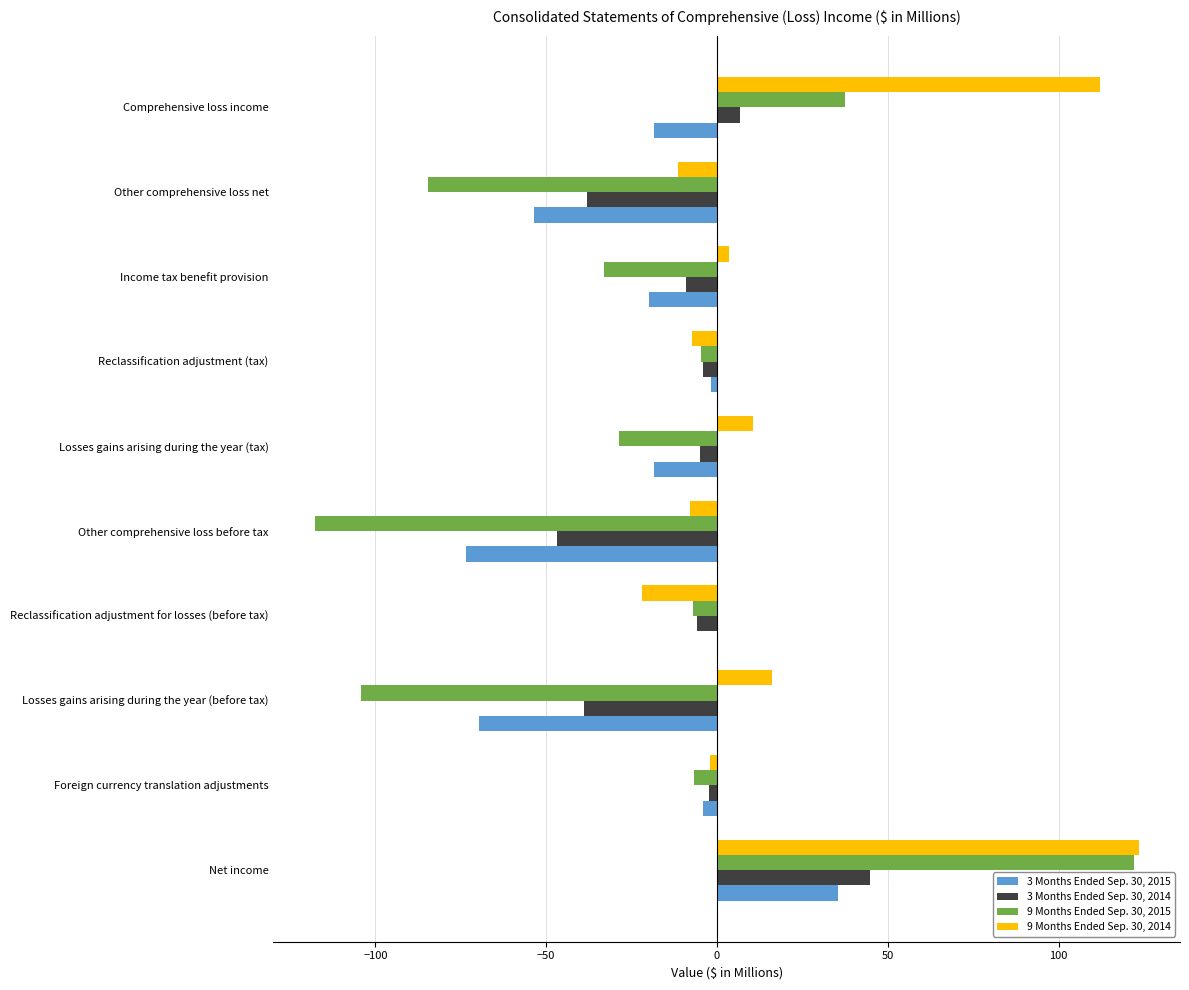

Is the value of 9 Months Ended Sep. 30, 2015 at Other comprehensive loss before tax greater than the value of 3 Months Ended Sep. 30, 2014 at Net income?

No